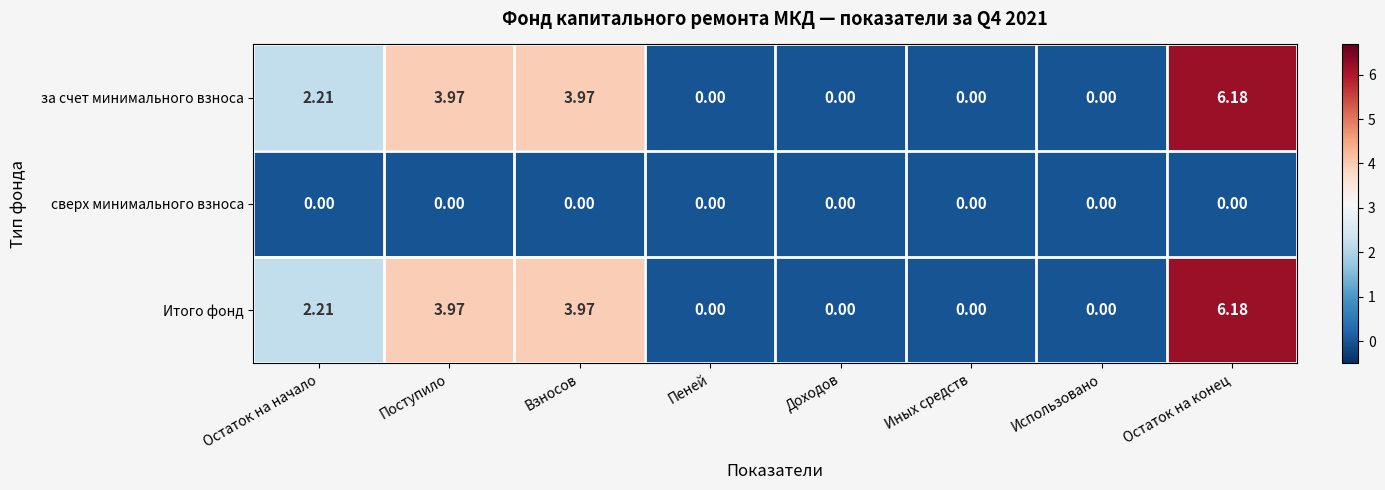

Which category has the highest value in the за счет минимального взноса series?

Остаток на конец